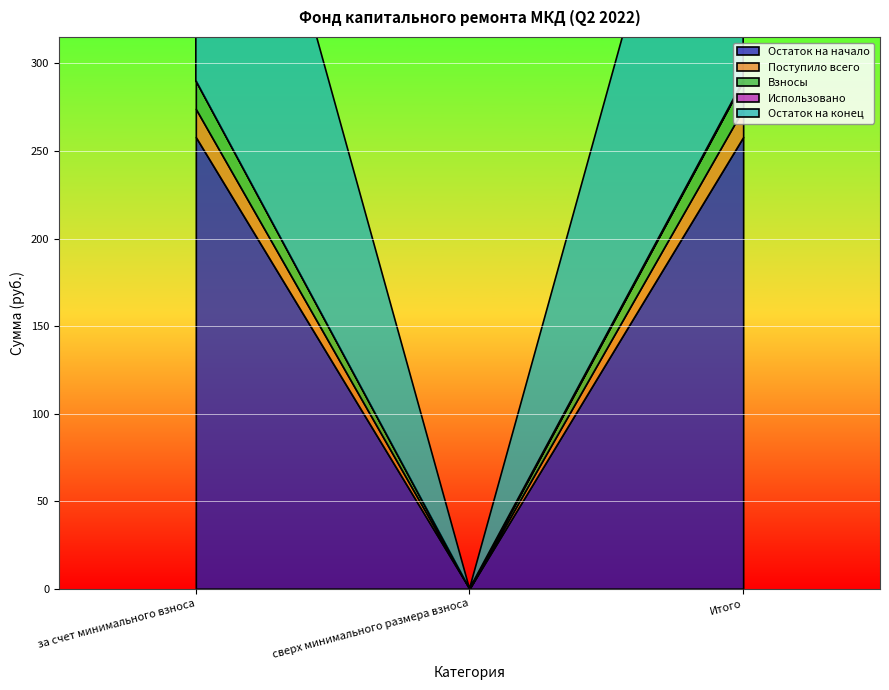

Rank the series by their maximum value, from lowest to highest.

Использовано, Поступило всего, Взносы, Остаток на начало, Остаток на конец